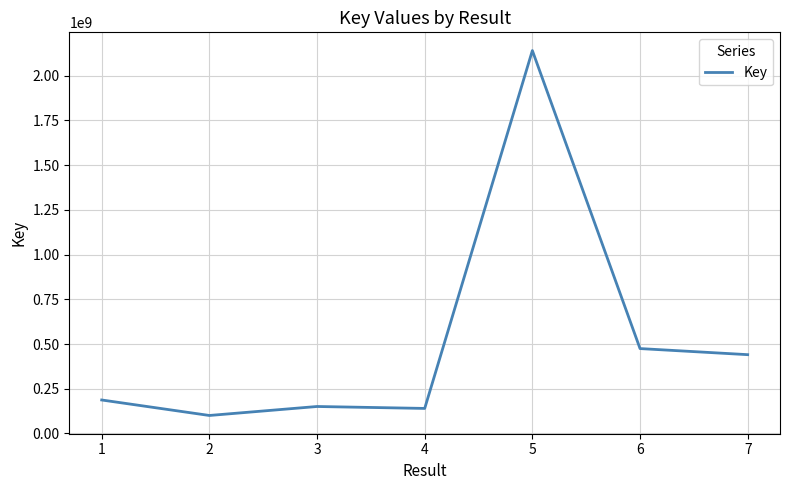

True or false: the data shows 769445587 at 7.

False